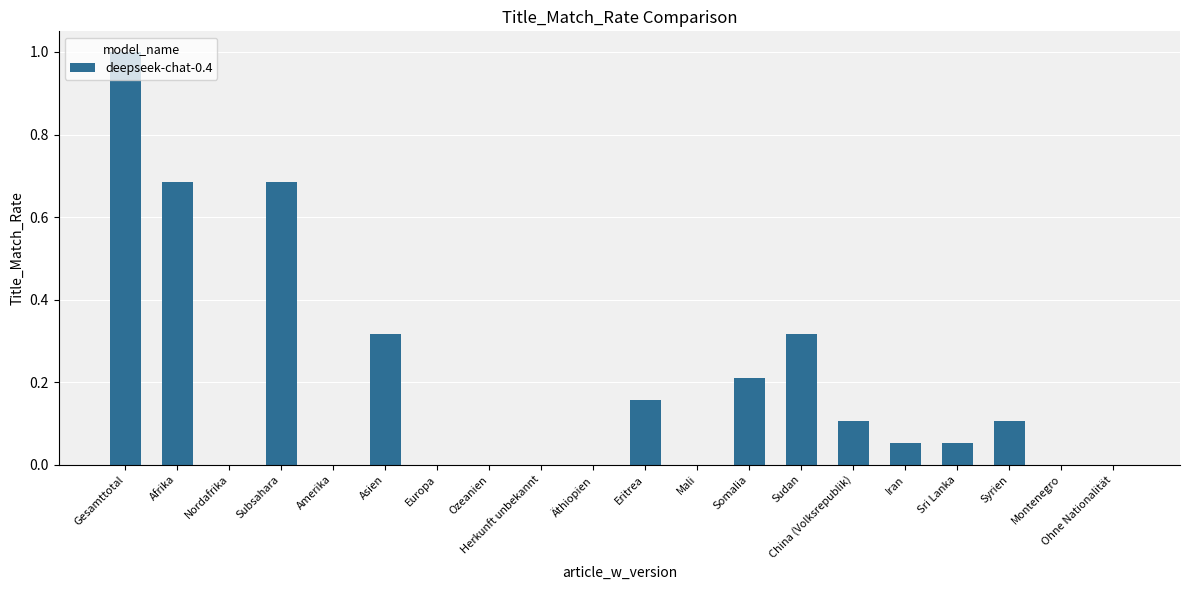

True or false: the data shows 0.7 at Amerika.

False